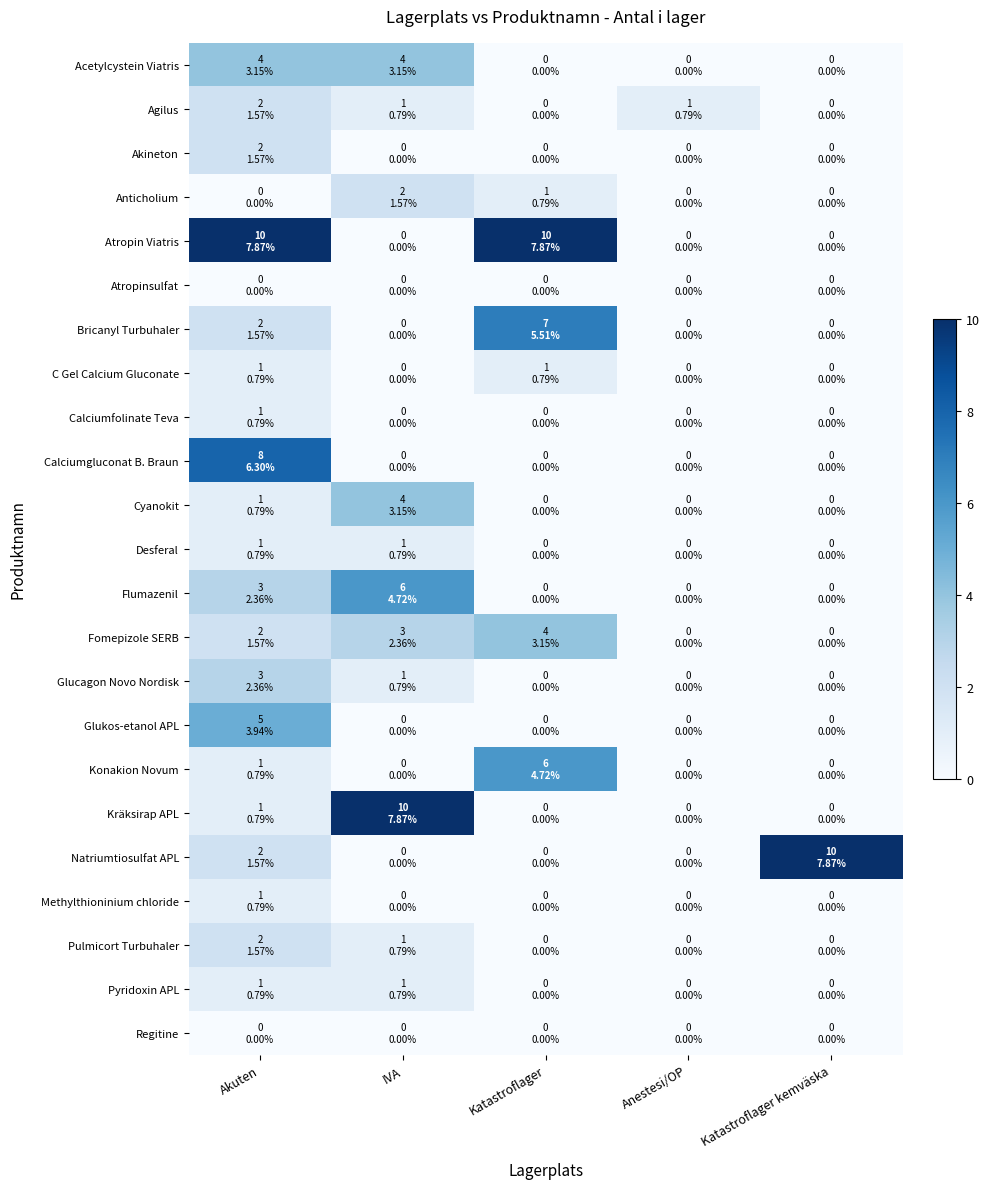

At which category is the sum across all series the highest?

Akuten